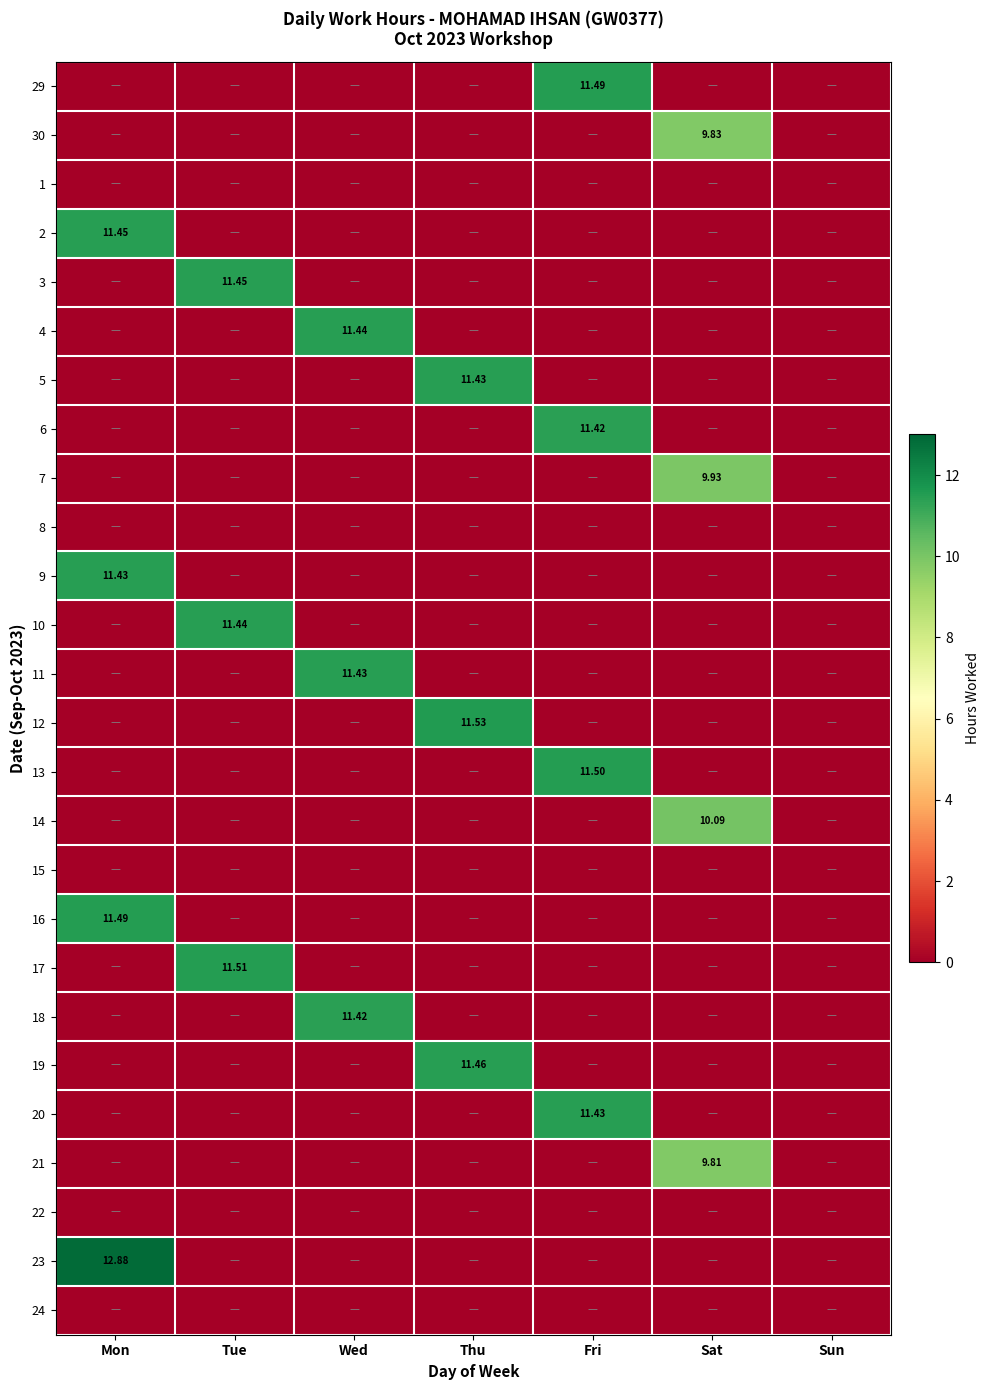

What is the total value across all series at Sat?

39.7